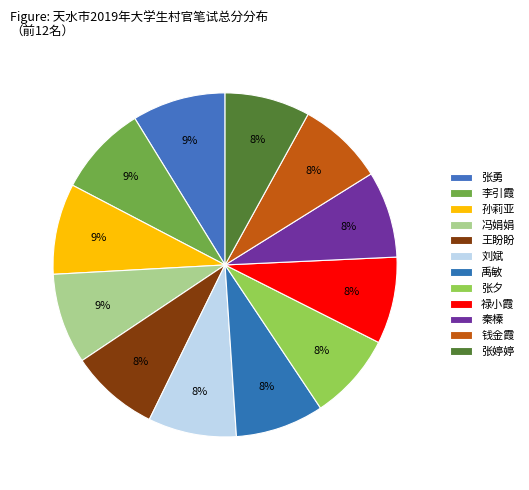

Does 张勇 account for over 50% of the chart?

No